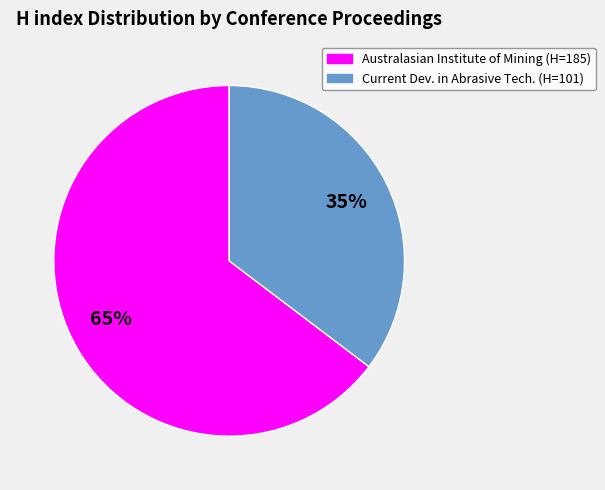

Is there a majority slice in this chart?

Yes